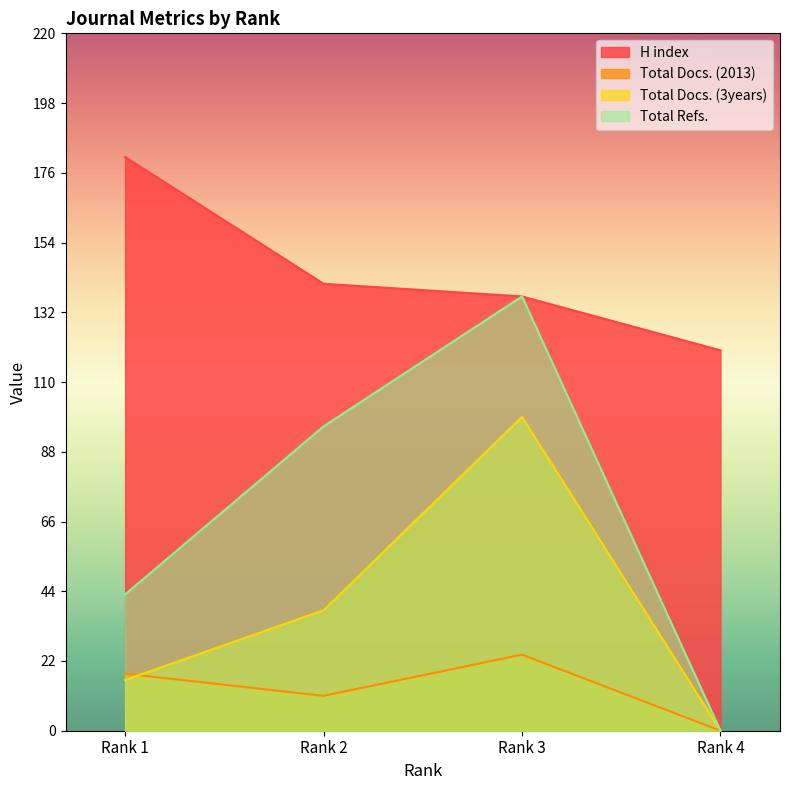

Does the chart have visible grid lines?

No